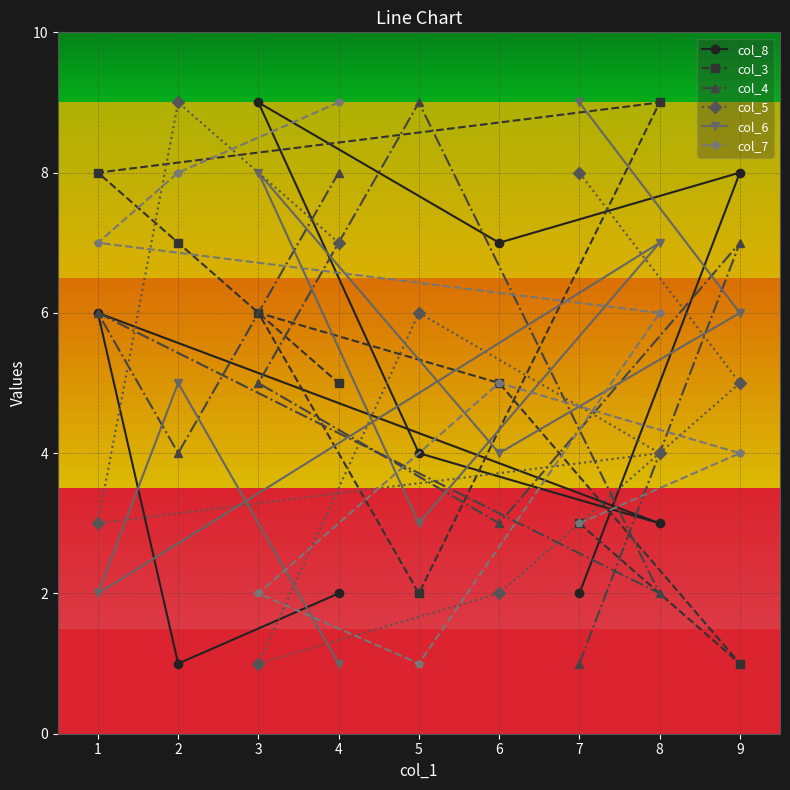

How many lines are shown in the chart?

6